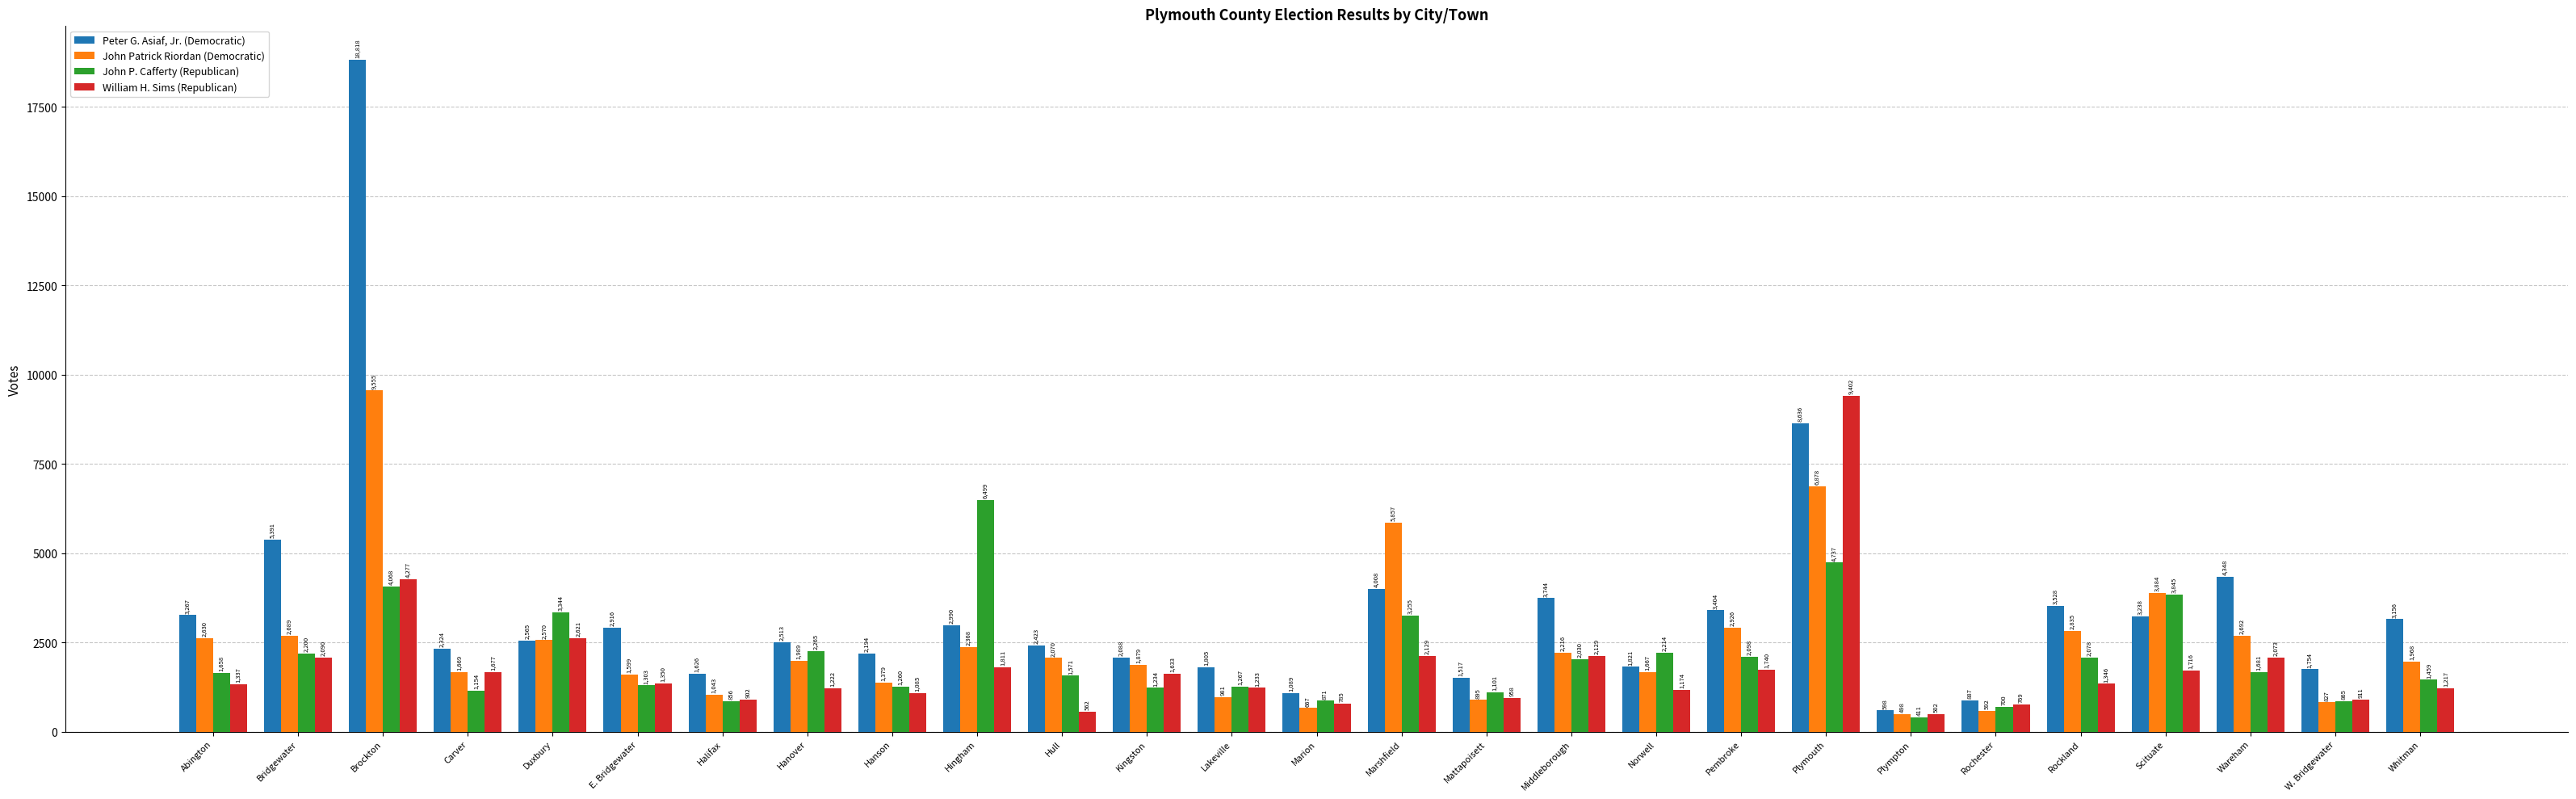

What is the value of the John P. Cafferty (Republican) bar at the 7th from the left?

856